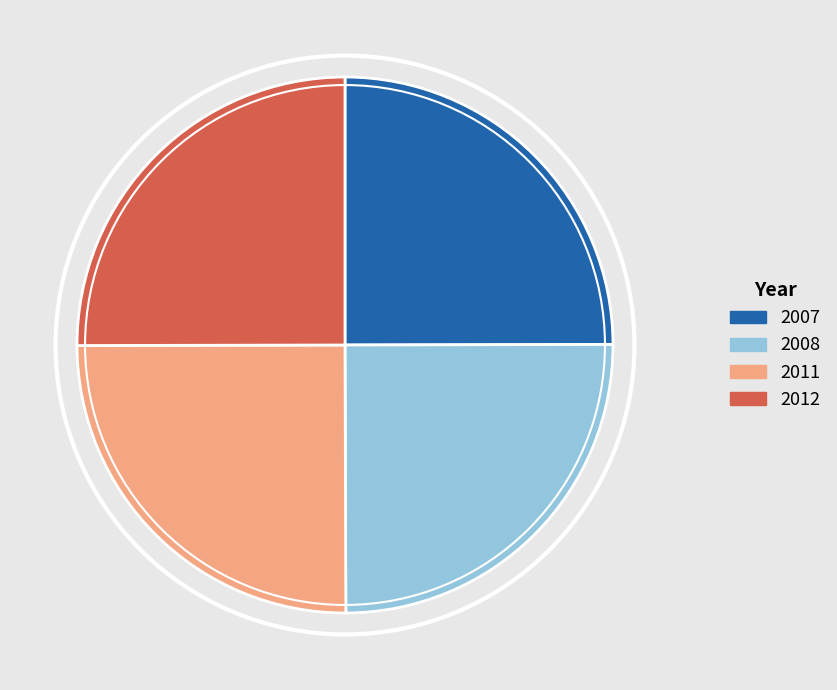

True or false: 2011 accounts for 25% of the total.

True